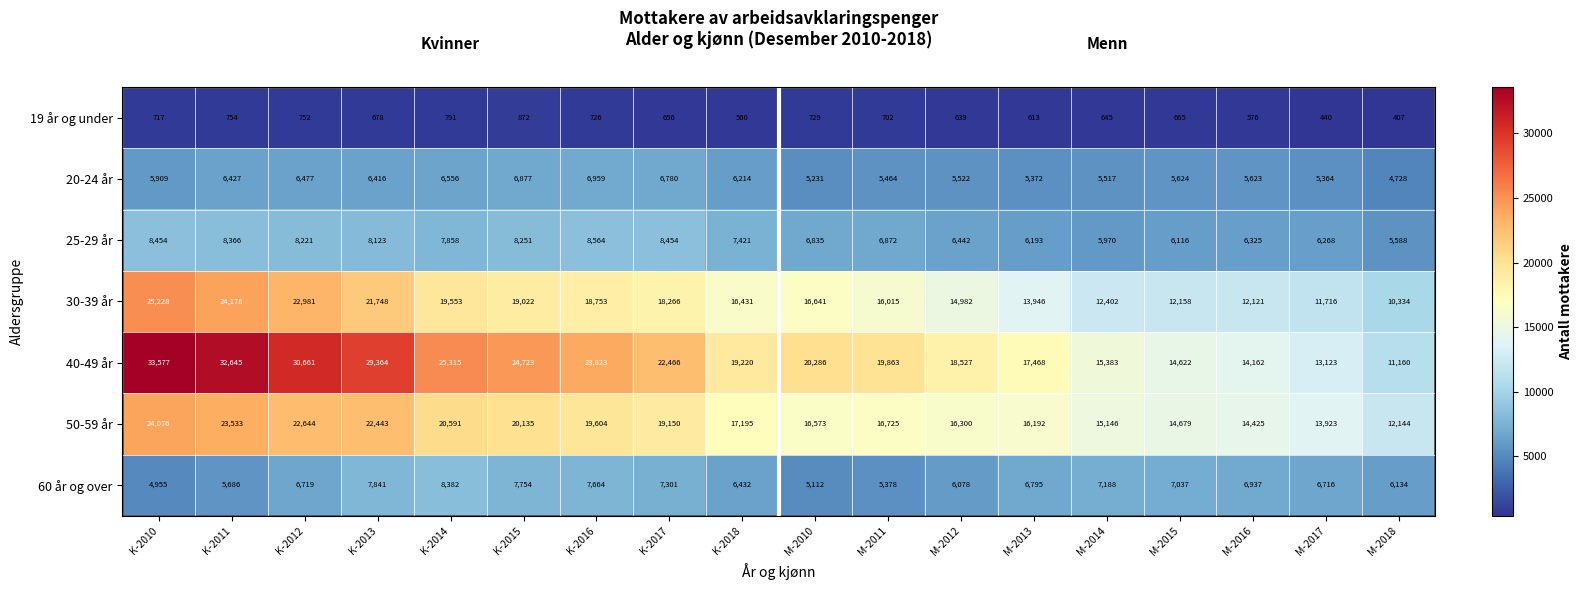

What is the minimum value shown in the chart?

407